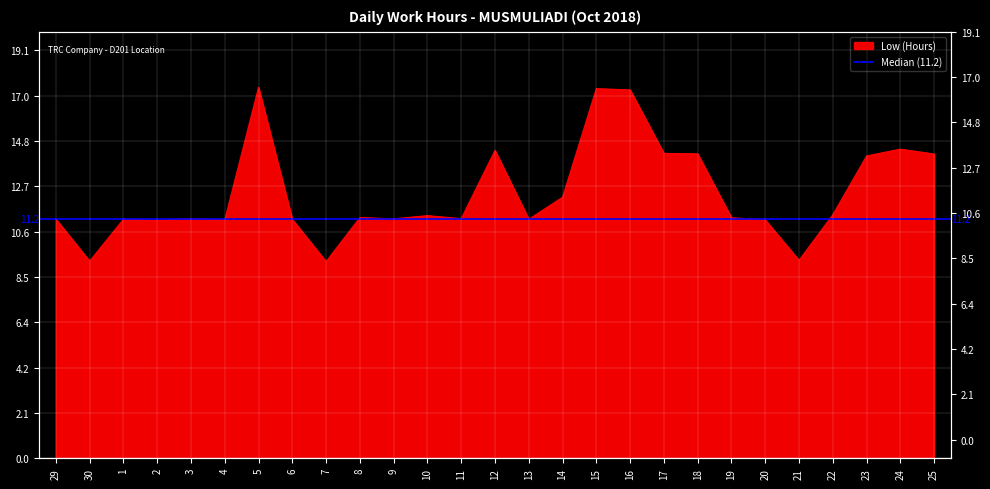

At which label is the value closest to 13?

14